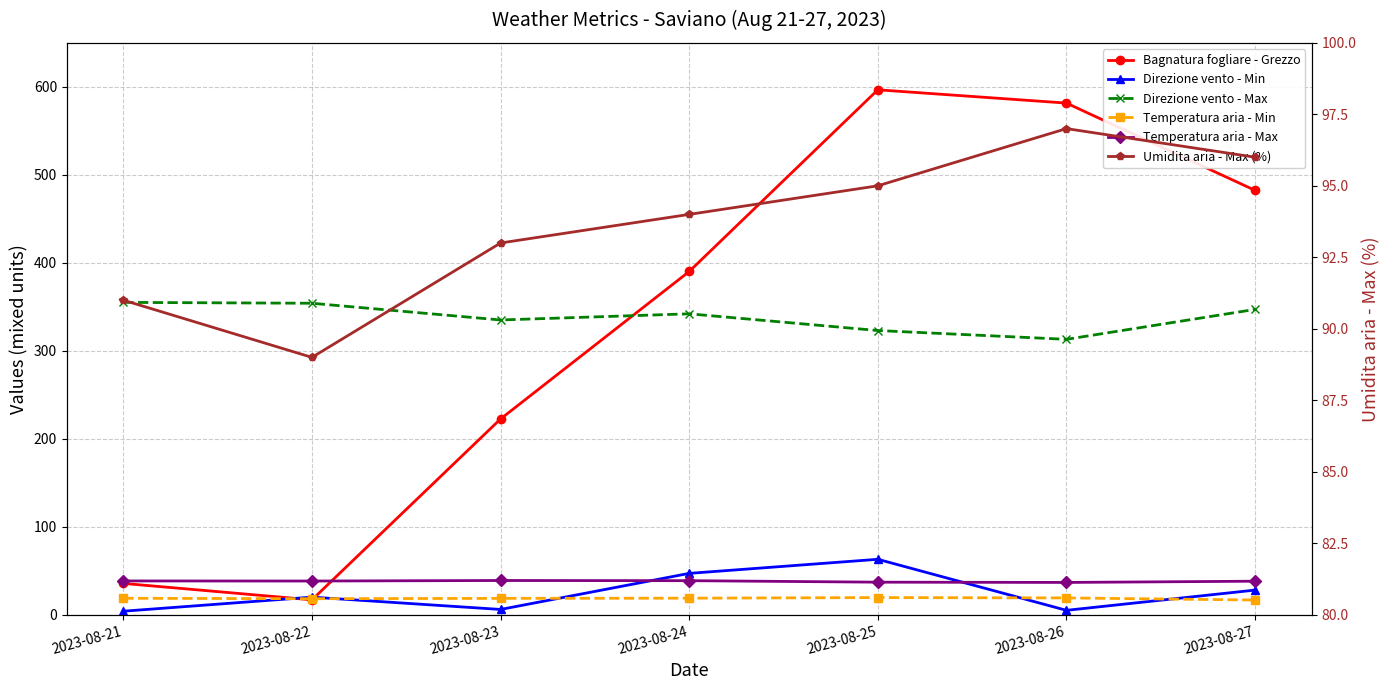

How many values in the Direzione vento - Max series are below 342?

3